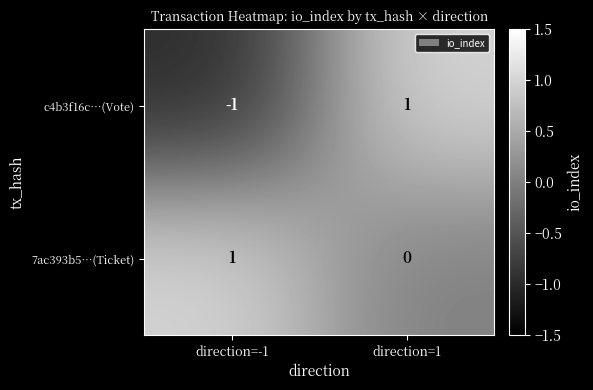

Where is 7ac393b5…(Ticket) nearest to the value 0?

direction=1